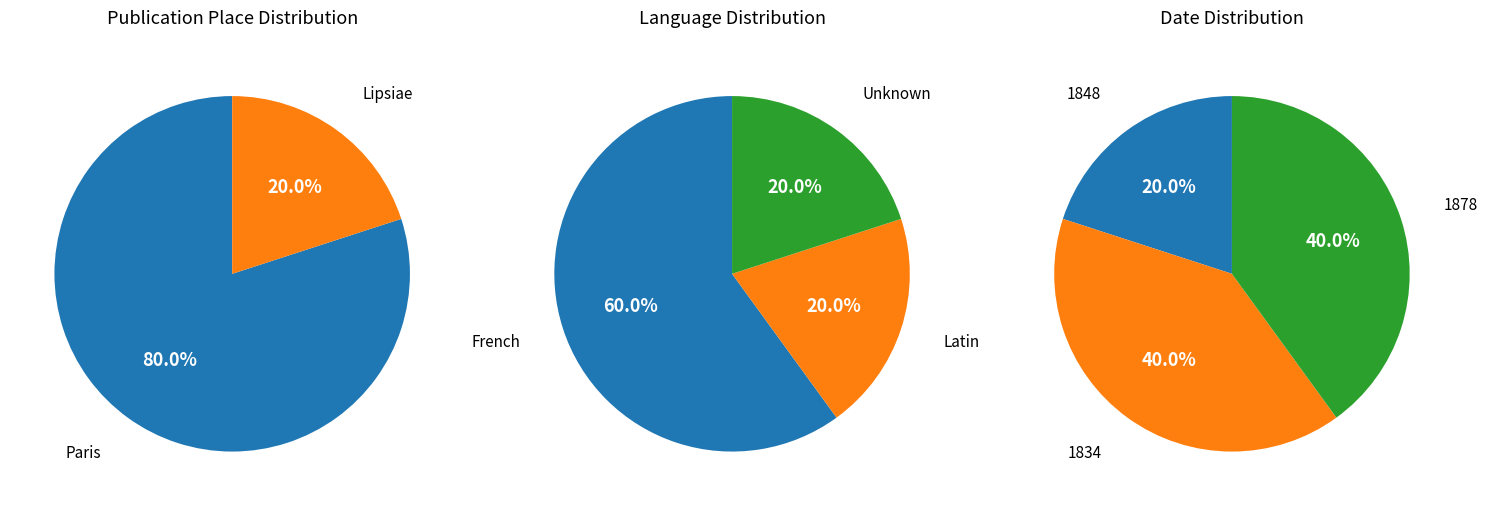

Do Paris and Lipsiae together represent more than half of the pie?

Yes